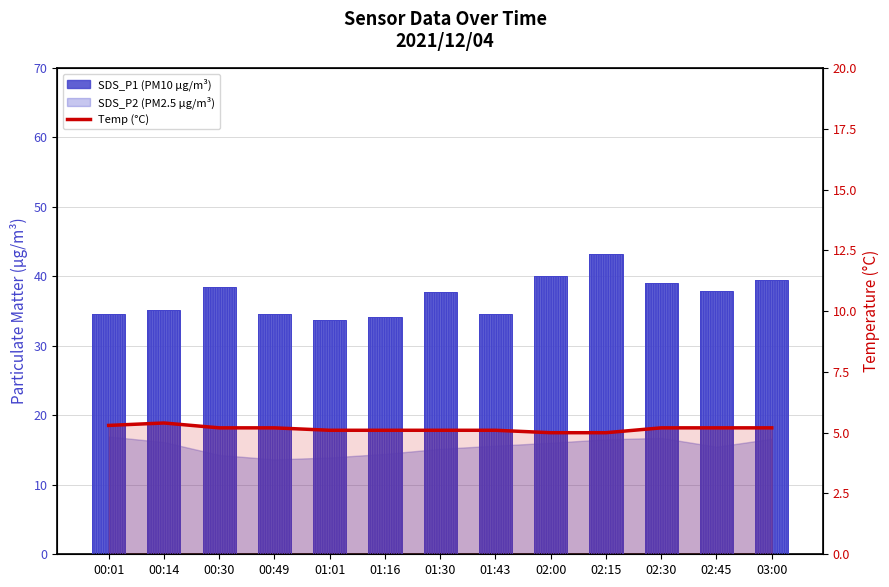

True or false: Temp (°C) has a value of 5.2 at 02:45.

True